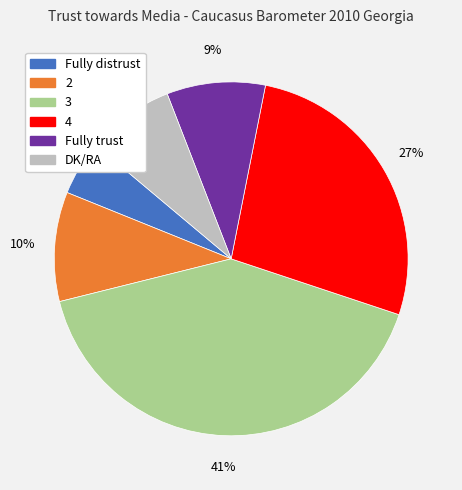

Does 2 account for over 50% of the chart?

No